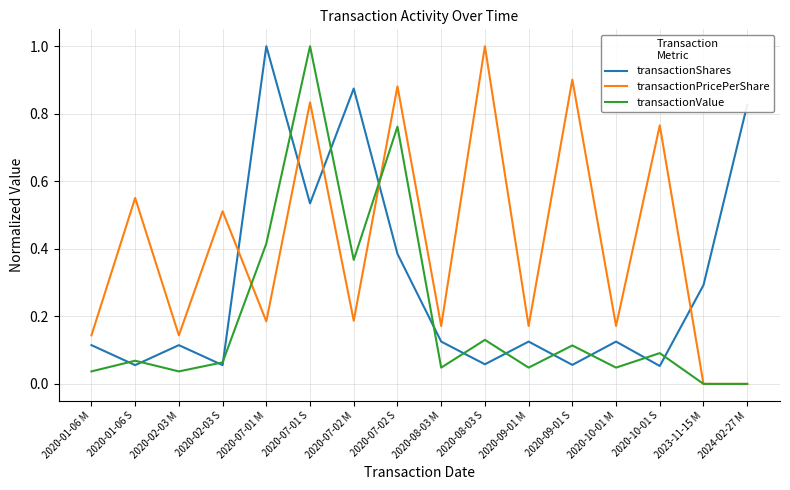

List the series in order of their overall mean, highest first.

transactionPricePerShare, transactionShares, transactionValue